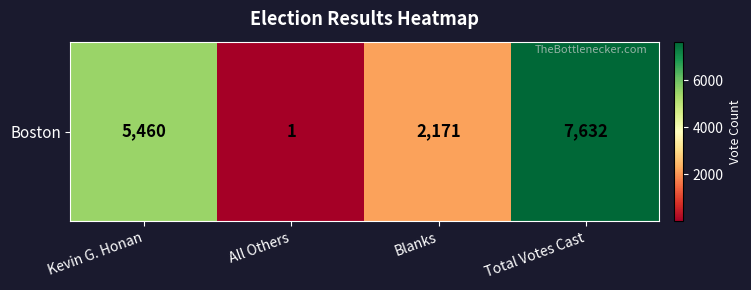

Reading left to right, list all the values displayed in this chart.

5460	1	2171	7632